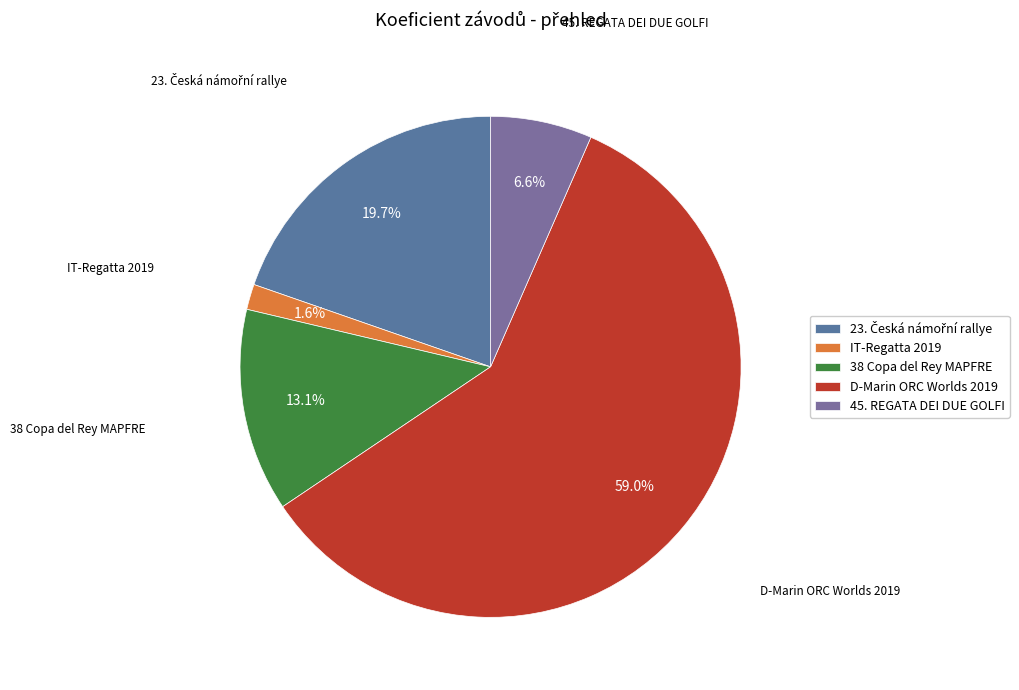

Is D-Marin ORC Worlds 2019 the majority of the pie?

Yes